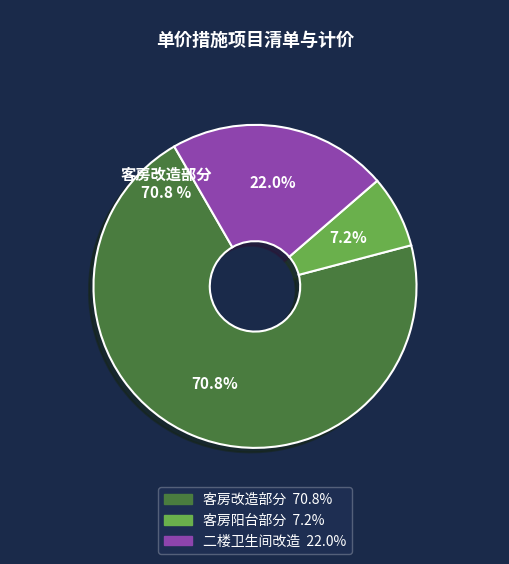

Approximately how many times larger is the value at 客房改造部分 compared to 客房阳台部分?

9.8